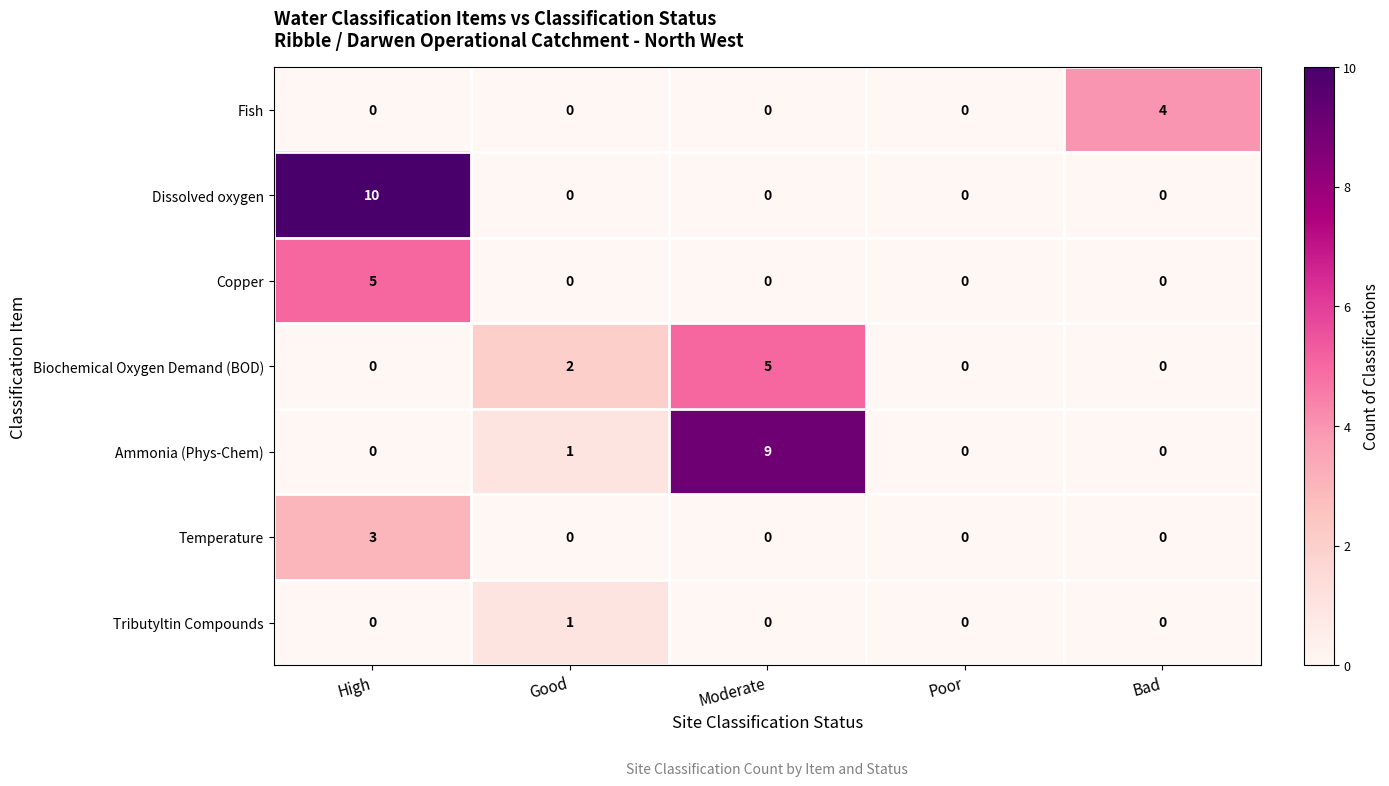

The value of Tributyltin Compounds at High is 0. True or false?

True